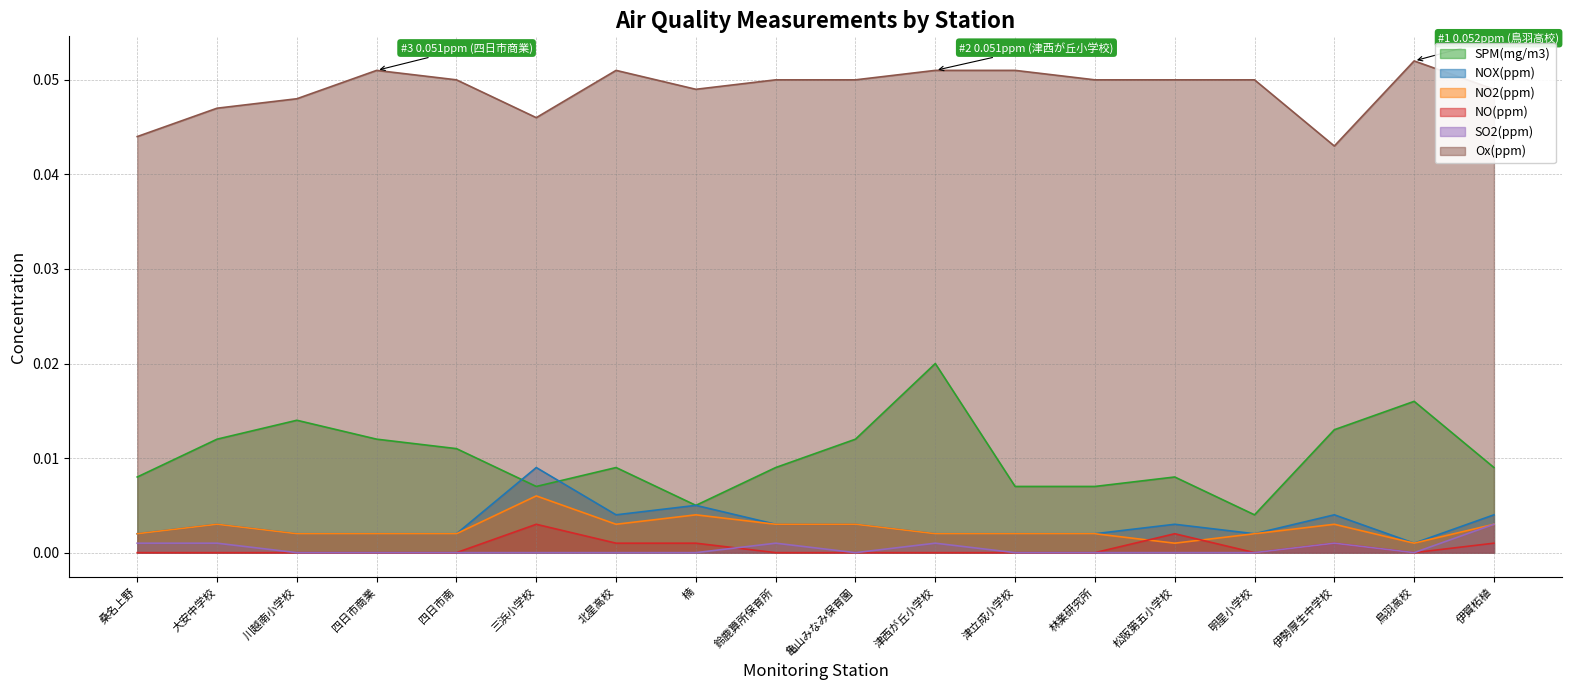

True or false: Ox(ppm) and NO2(ppm) cross at least once.

False